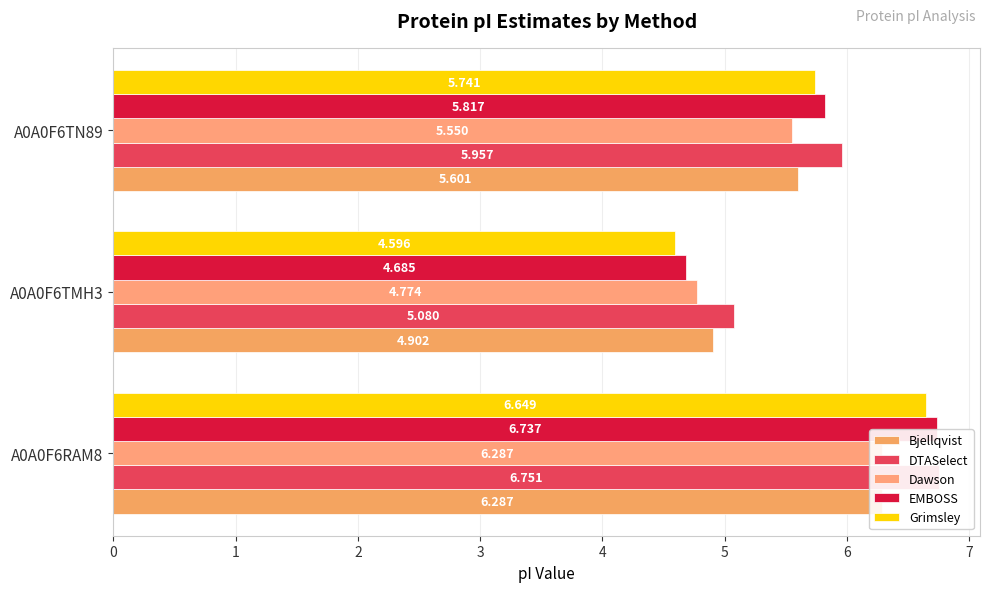

At how many categories does at least one series exceed 6?

1